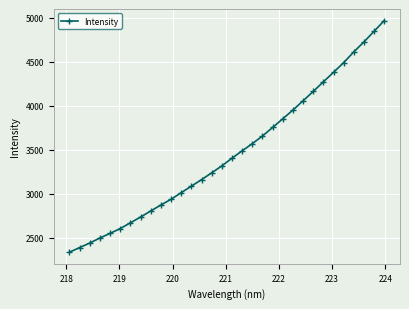

What is the minimum value shown in the chart?

2338.8